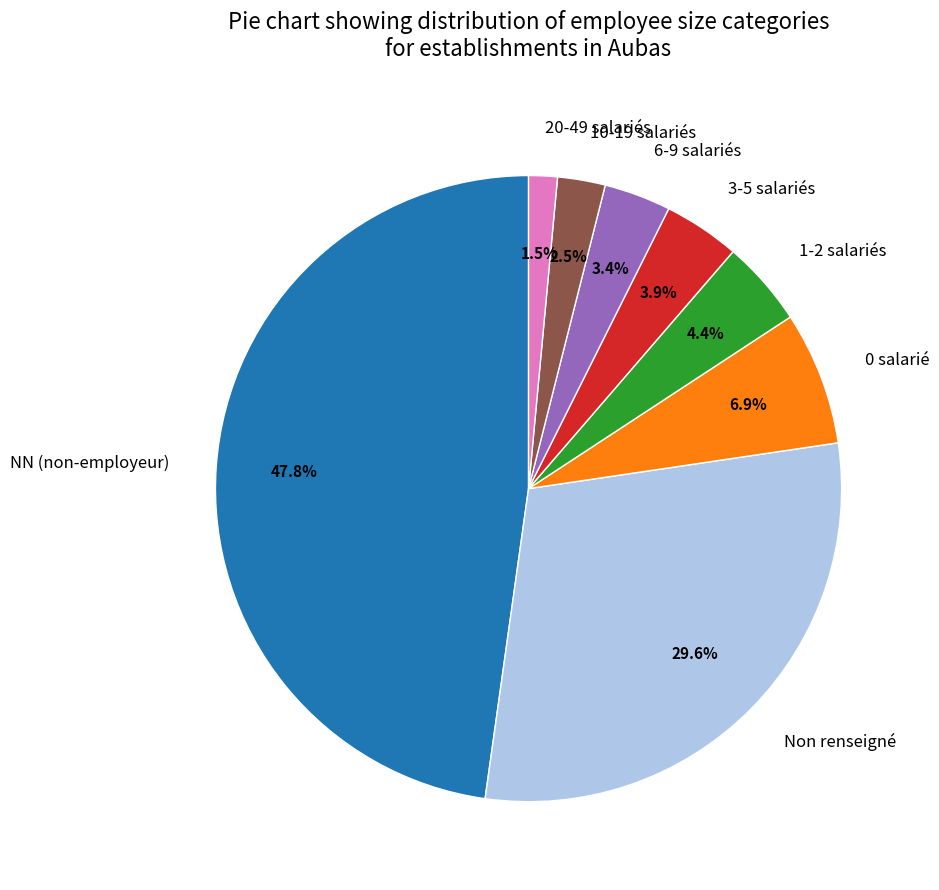

Which category has the biggest portion of the pie?

NN (non-employeur)